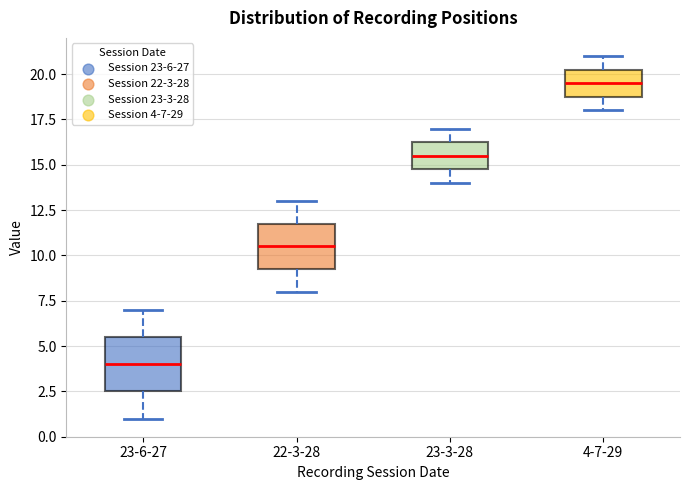

Which box has the lowest median line?

23-6-27